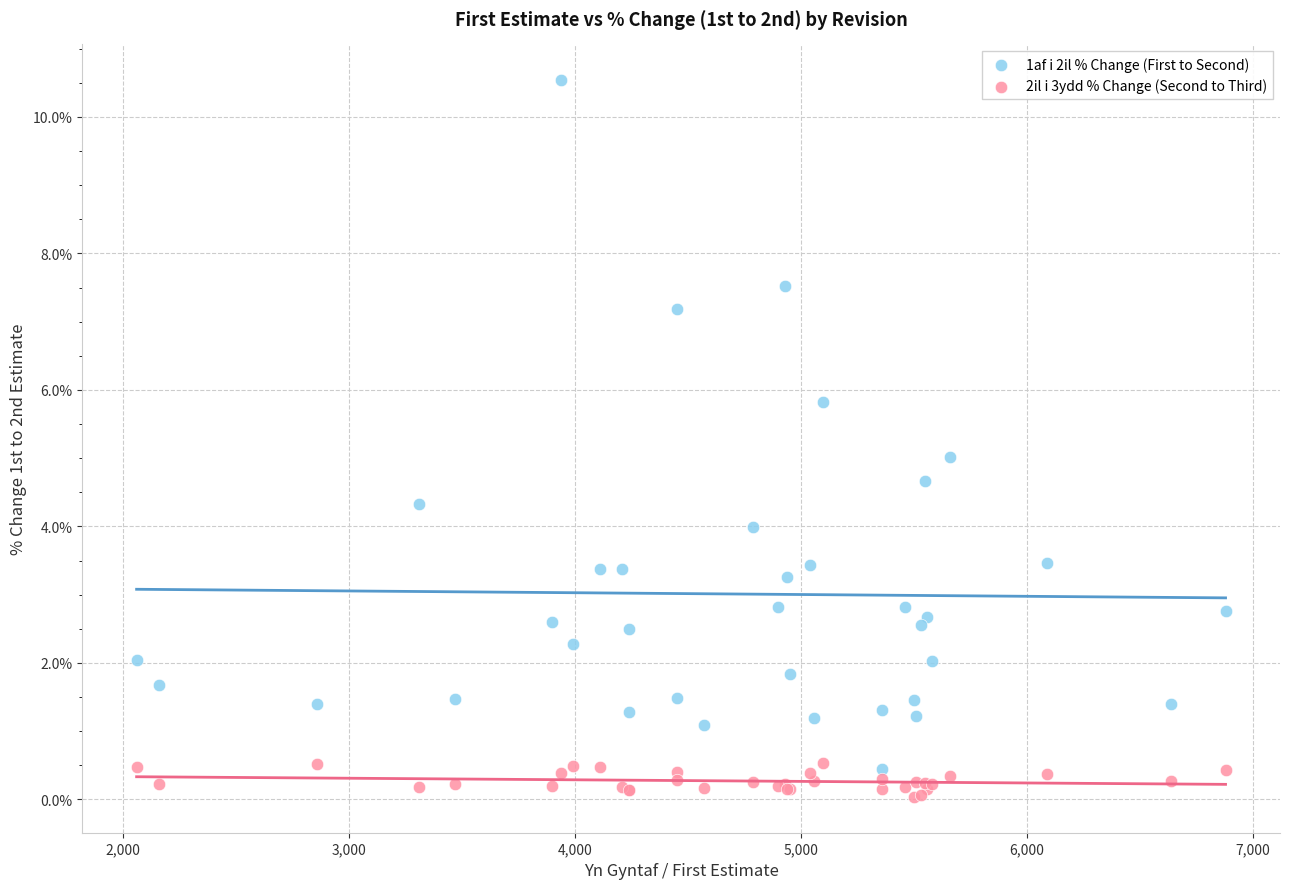

Which series has the widest spread of Y values?

1af i 2il % Change (First to Second)